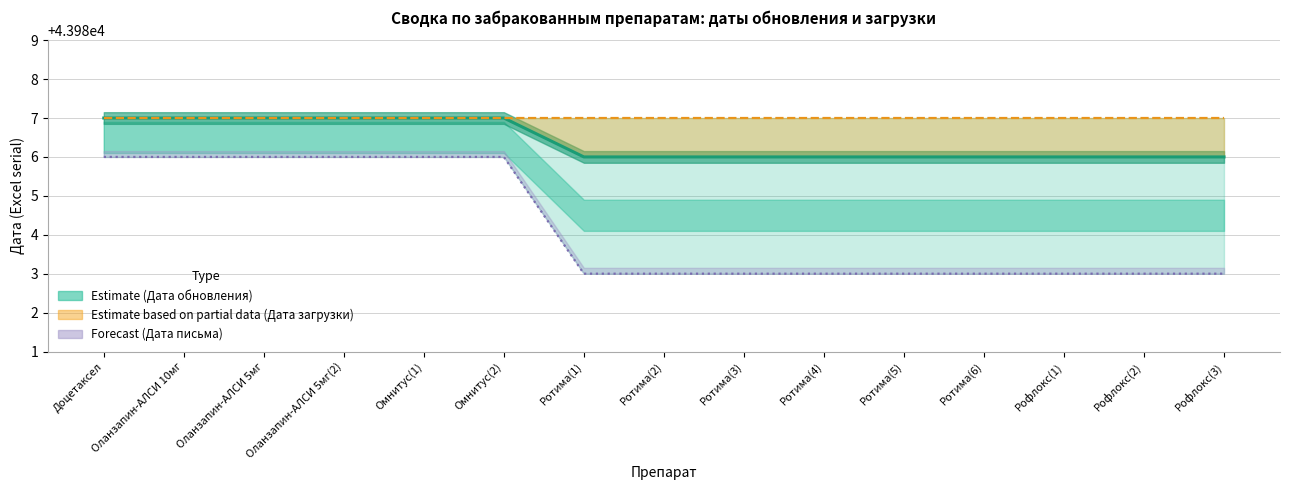

Between Рофлокс(3) and Оланзапин-АЛСИ 5мг(2), which is larger?

Оланзапин-АЛСИ 5мг(2)